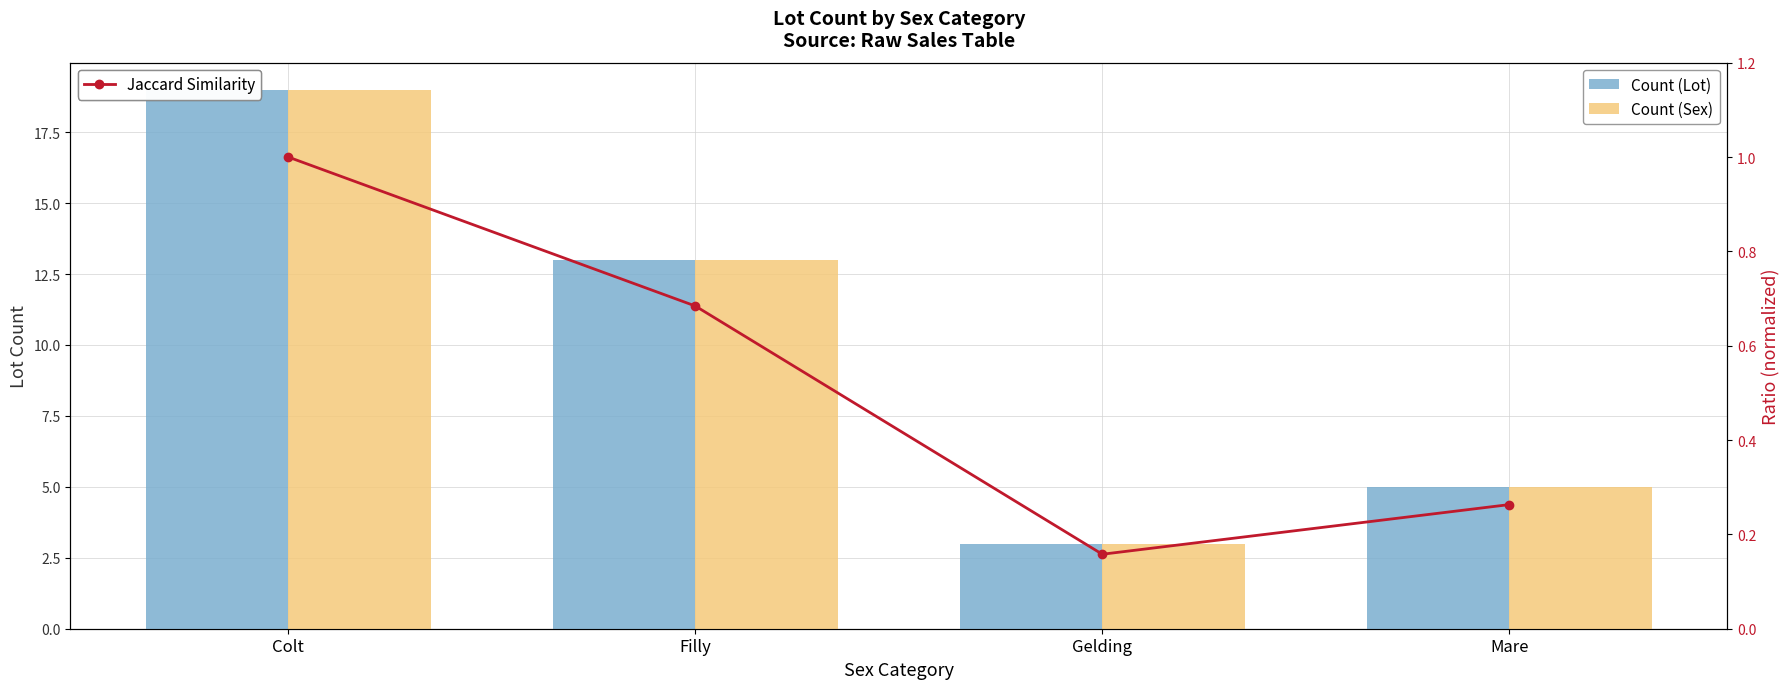

Where is Count (Lot) nearest to the value 11?

Filly